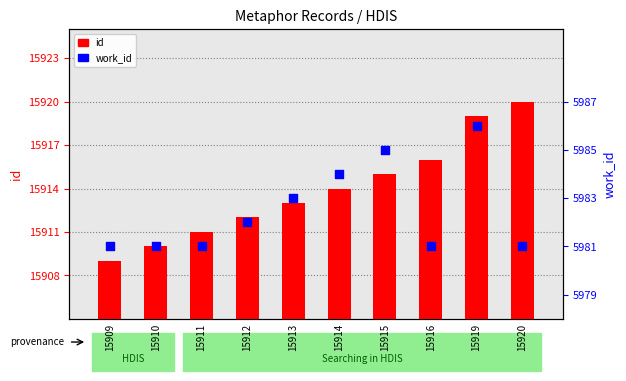

Which series contains the highest Y value?

id